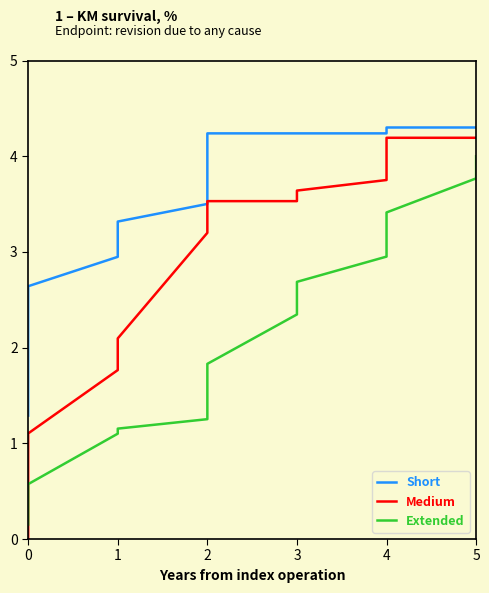

True or false: Extended has more than 0 points higher than both neighbors.

False